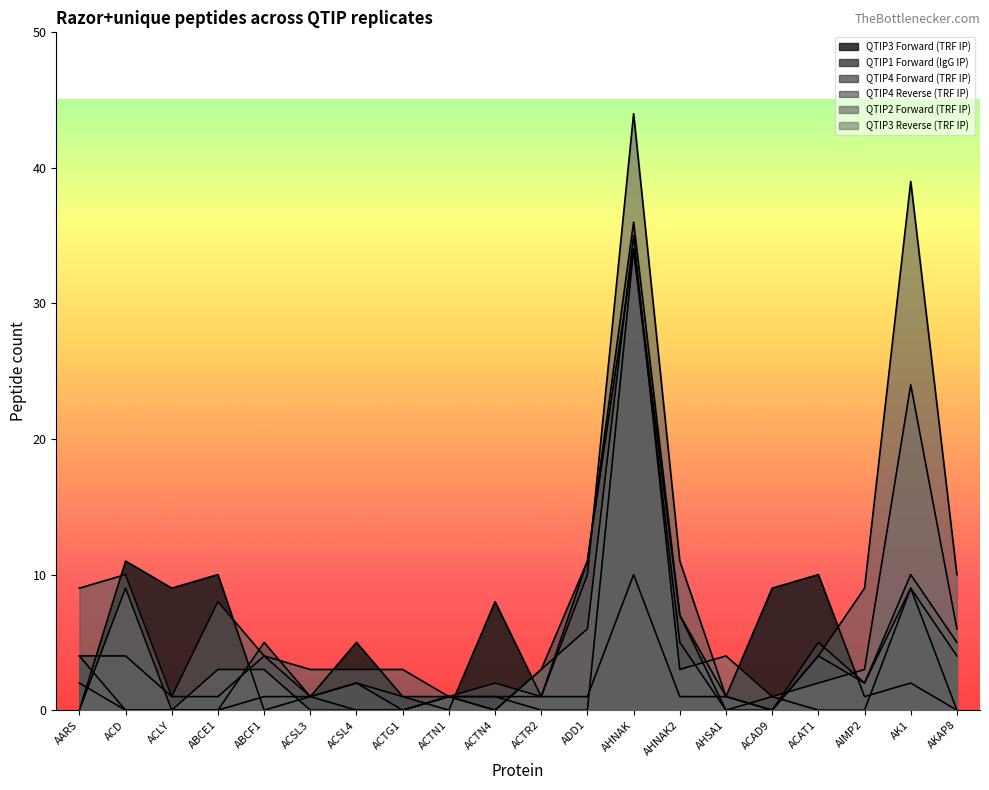

How many lines are shown in the chart?

6